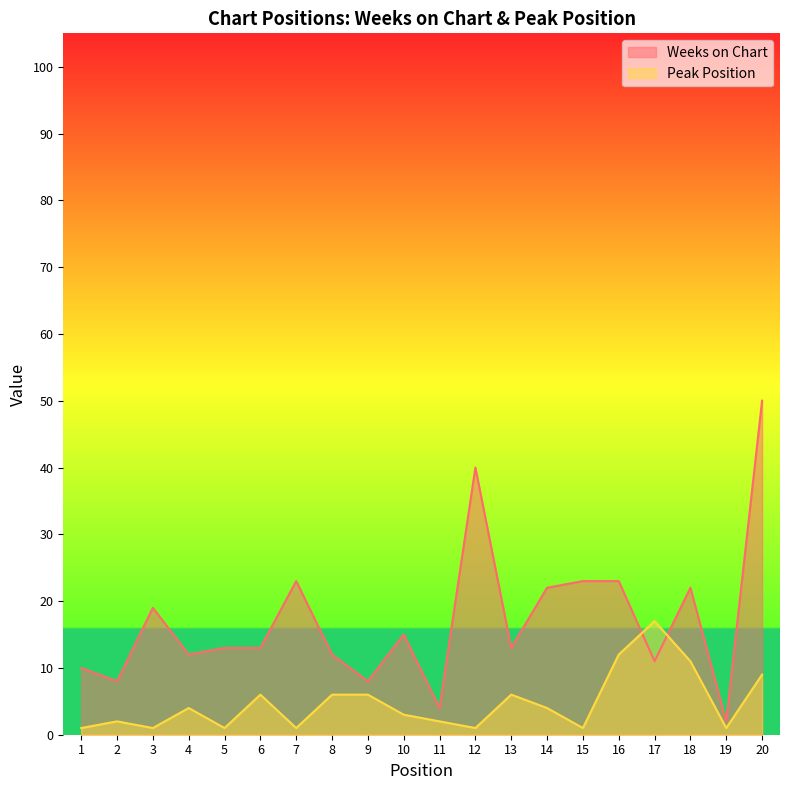

Is it true that Peak Position equals 6 at 9?

True